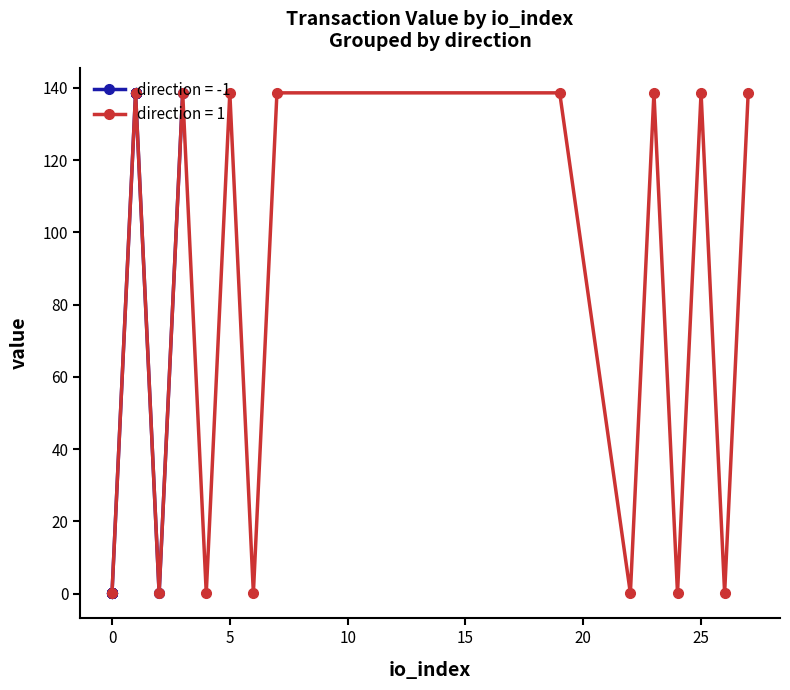

What is the highest value of the direction = 1 series?

138.6